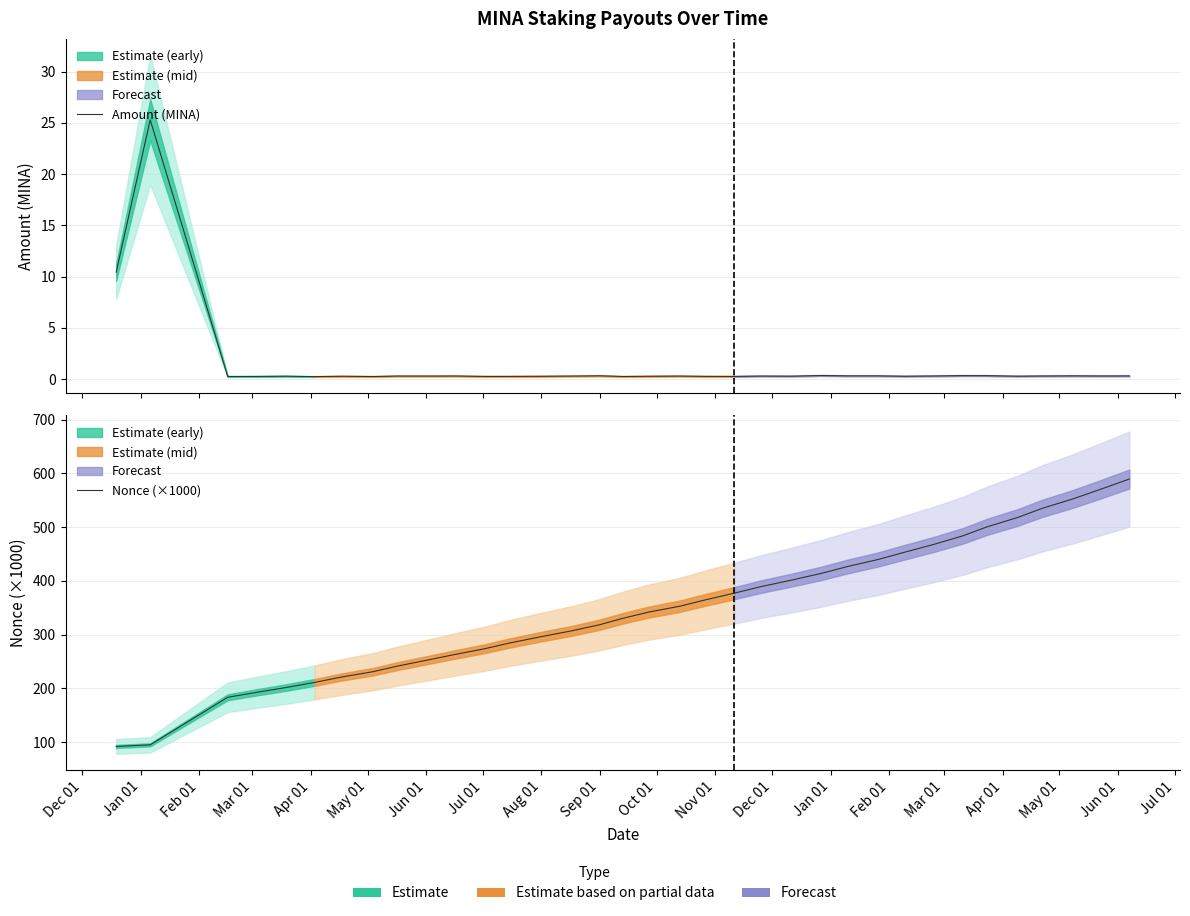

What is the highest value of the Amount (MINA) series?

25.3